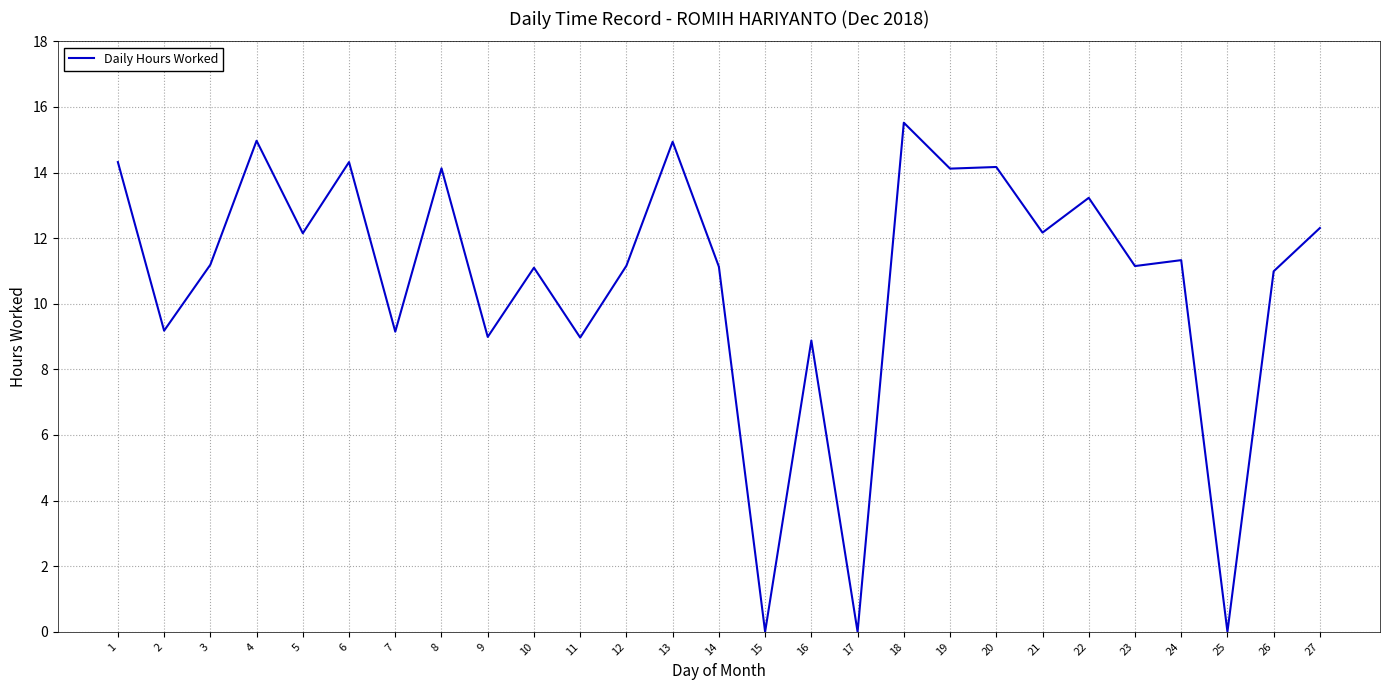

Does the chart display data point markers on the line(s)?

No